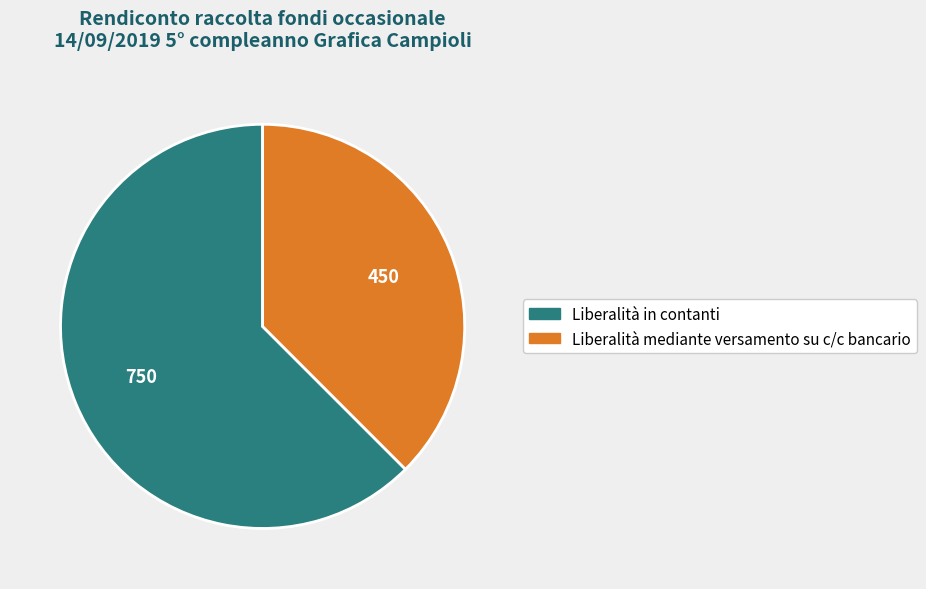

Do Liberalità in contanti and Liberalità mediante versamento su c/c bancario together represent more than half of the pie?

Yes